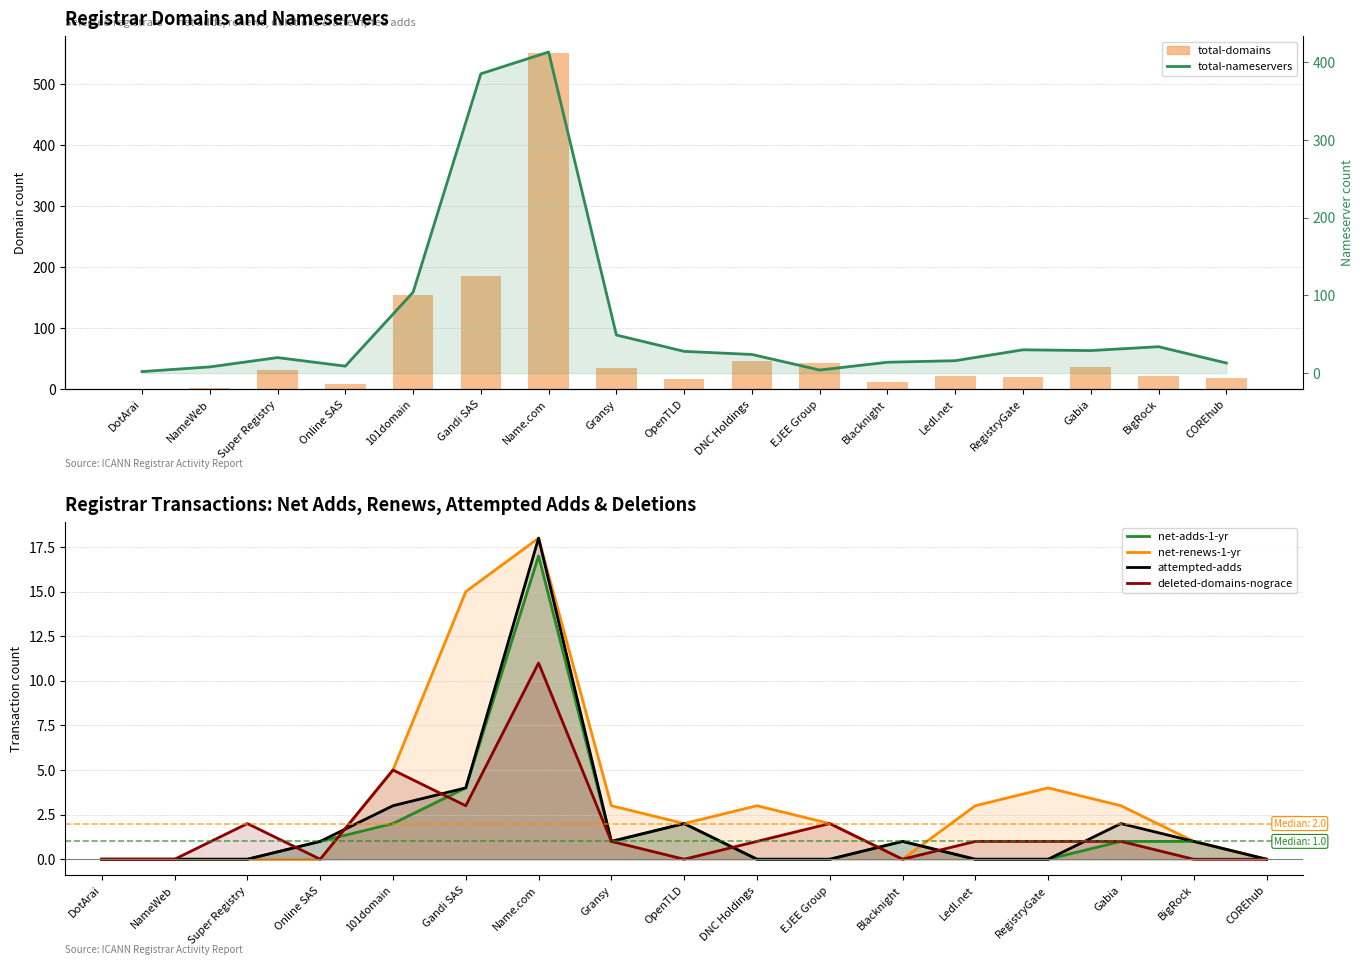

The net-adds-1-yr series shows 0 at Ledl.net. True or false?

True